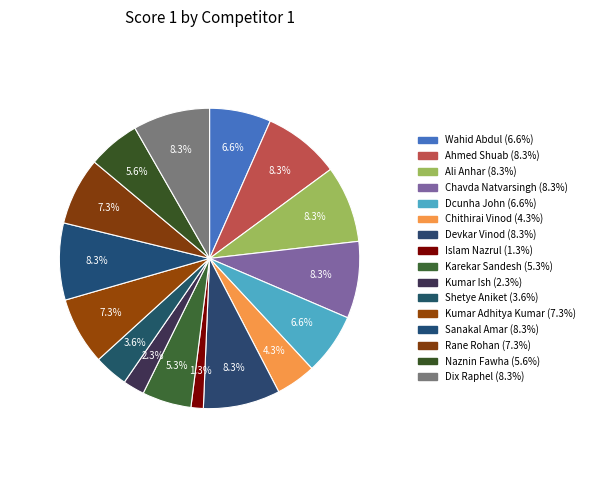

To the nearest percent, what portion does Rane Rohan represent?

7%